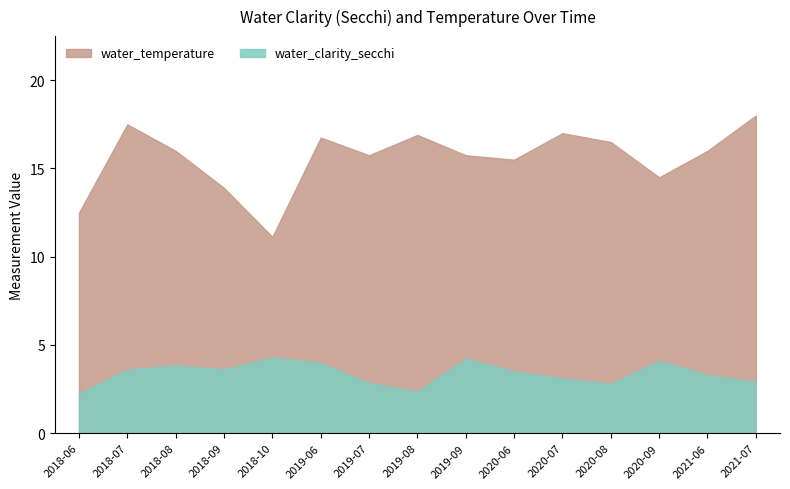

What is the minimum value shown in the chart?

2.2